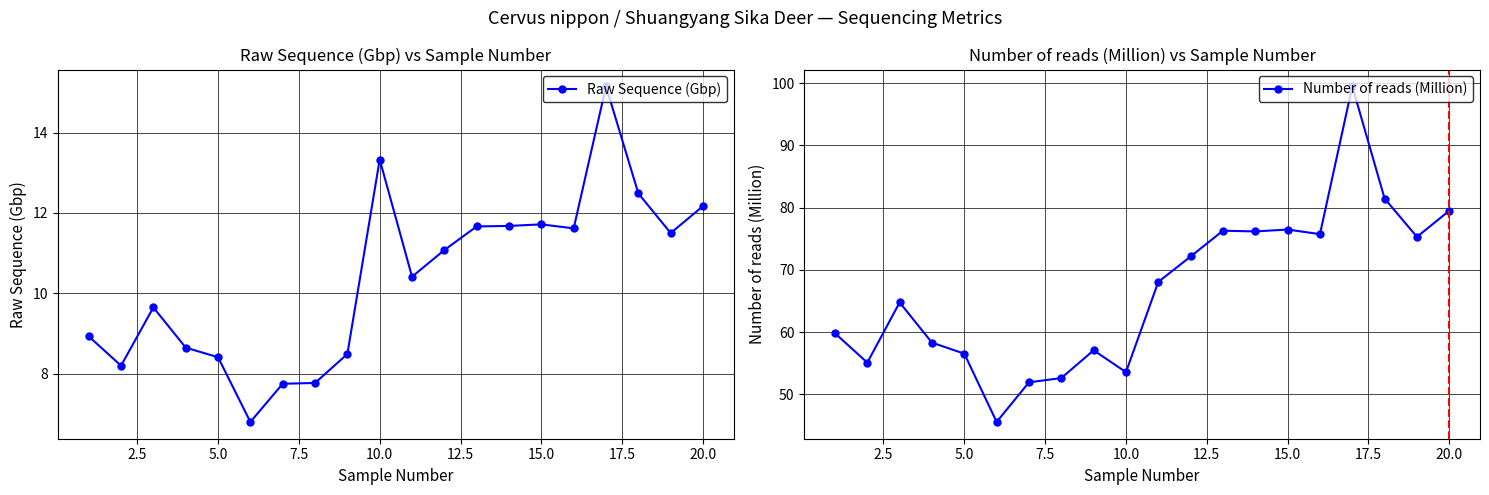

Reading left to right, what are all the values shown in this chart?

Raw Sequence (Gbp): 8.9	8.2	9.7	8.7	8.4	6.8	7.8	7.8	8.5	13.3	10.4	11.1	11.7	11.7	11.7	11.6	15.2	12.5	11.5	12.2
Number of reads (Million): 59.8	55.1	64.8	58.3	56.5	45.6	51.9	52.6	57.1	53.6	68.1	72.2	76.3	76.2	76.5	75.7	99.5	81.5	75.3	79.5